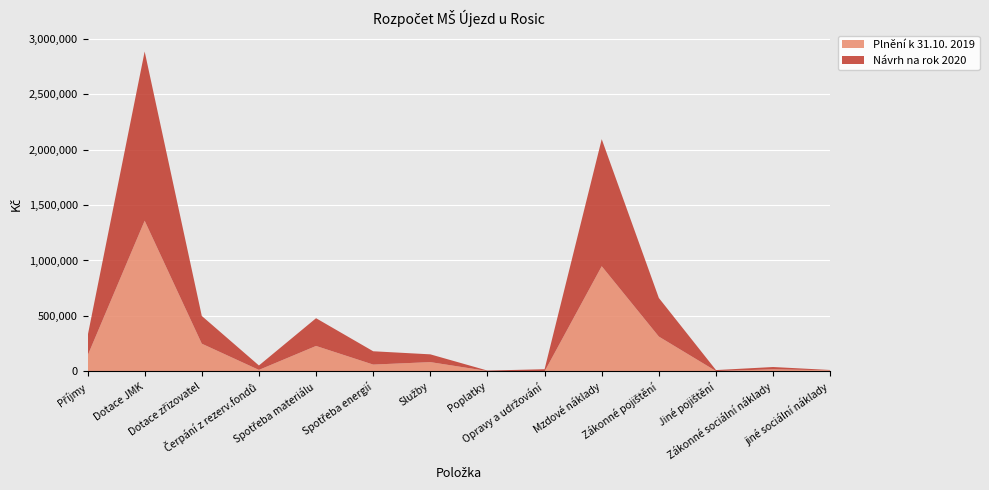

Reading left to right, list all the values displayed in this chart.

Plnění k 31.10. 2019: Příjmy=141119	Dotace JMK=1358000	Dotace zřizovatel=250000	Čerpání z rezerv.fondů=13736	Spotřeba materiálu=229620	Spotřeba energií=61820	Služby=84059	Poplatky=3868	Opravy a udržování=0	Mzdové náklady=948127	Zákonné pojištění=314062	Jiné pojištění=3360	Zákonné sociální náklady=18817	jiné sociální náklady=10114
Návrh na rok 2020: Příjmy=175000	Dotace JMK=1525000	Dotace zřizovatel=250000	Čerpání z rezerv.fondů=40000	Spotřeba materiálu=250000	Spotřeba energií=120000	Služby=70000	Poplatky=4000	Opravy a udržování=20000	Mzdové náklady=1145000	Zákonné pojištění=348000	Jiné pojištění=9000	Zákonné sociální náklady=21000	jiné sociální náklady=3000